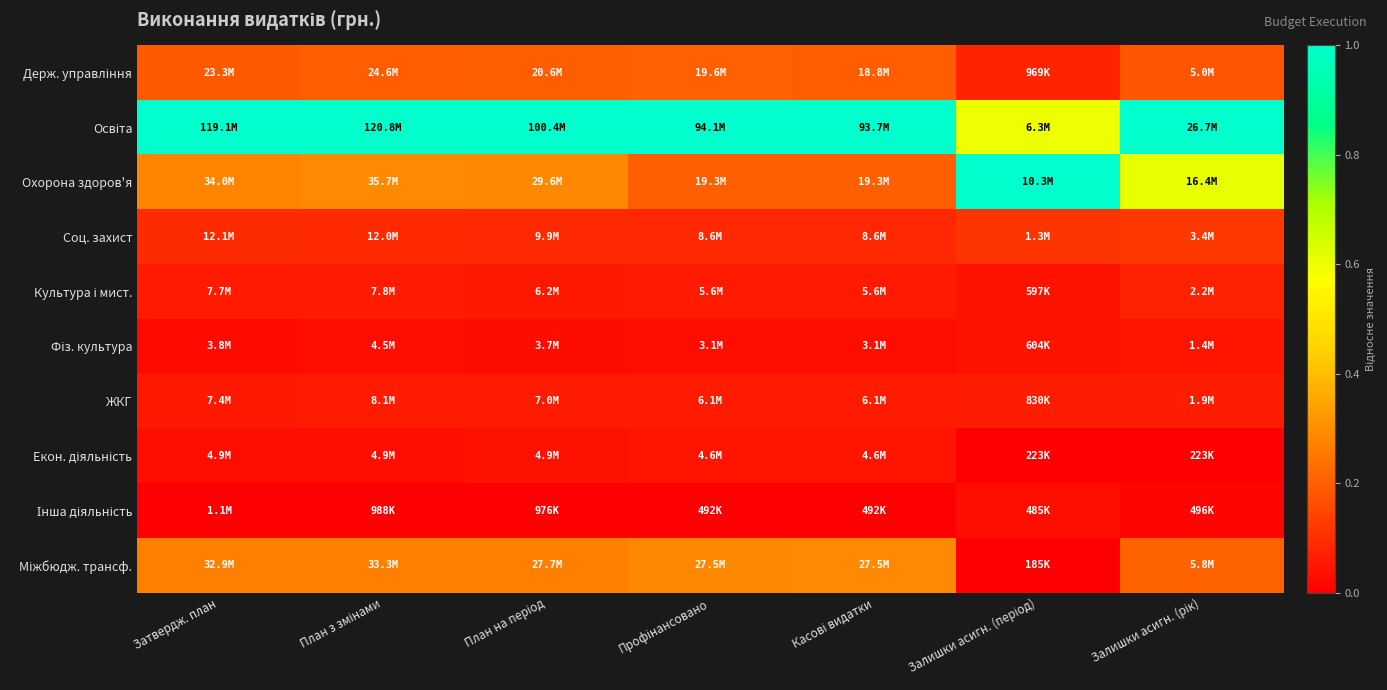

What is the difference between the highest and lowest values at Залишки асигн. (період)?

1.0